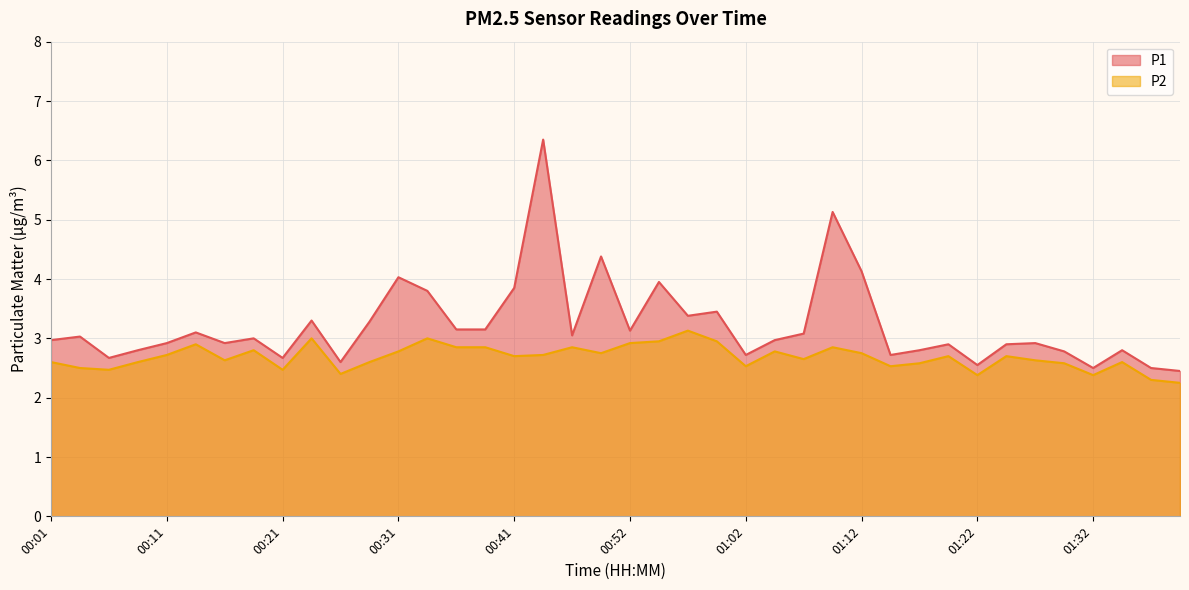

Which series has the largest range (max minus min)?

P1